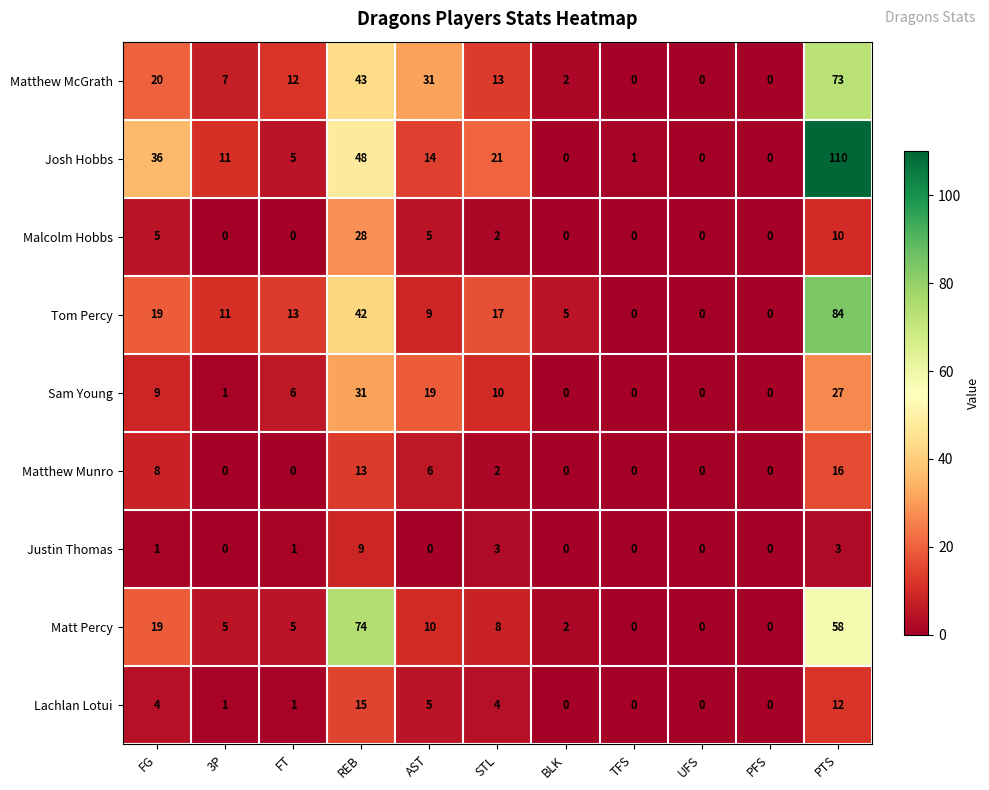

The value of Sam Young at FT is 6. True or false?

True